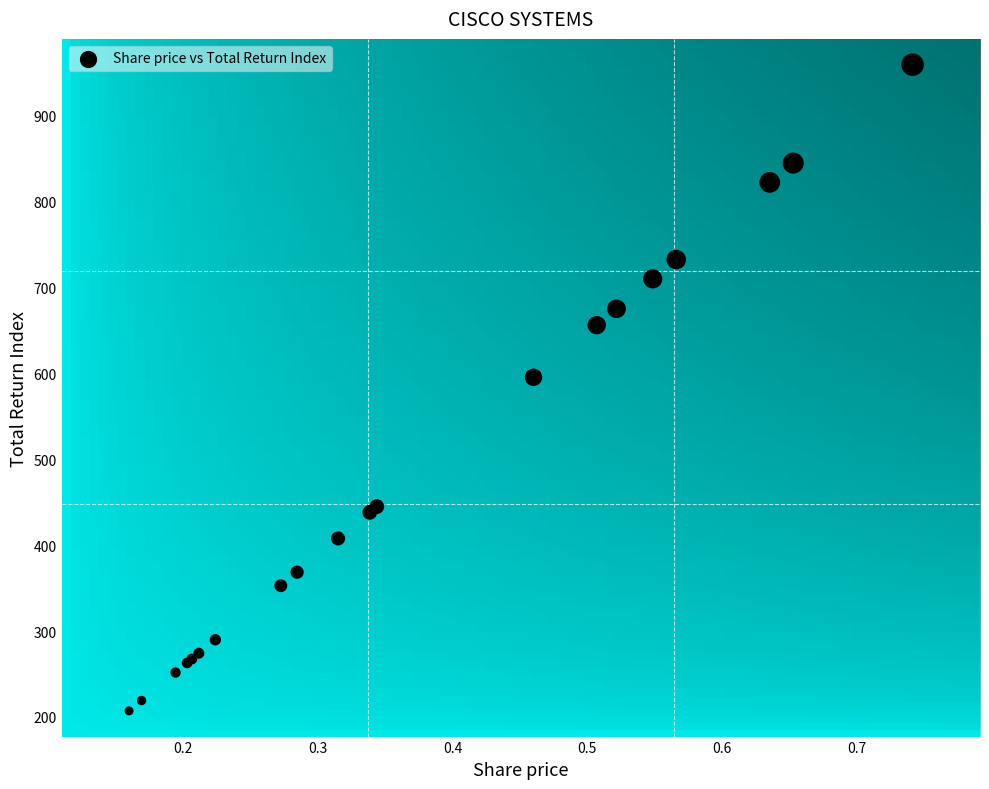

What Y value in the scatter plot is closest to 583?

595.5